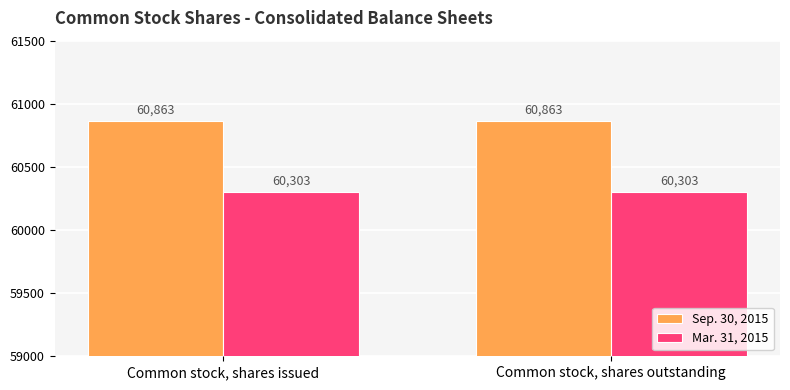

What is the smallest value displayed?

60303